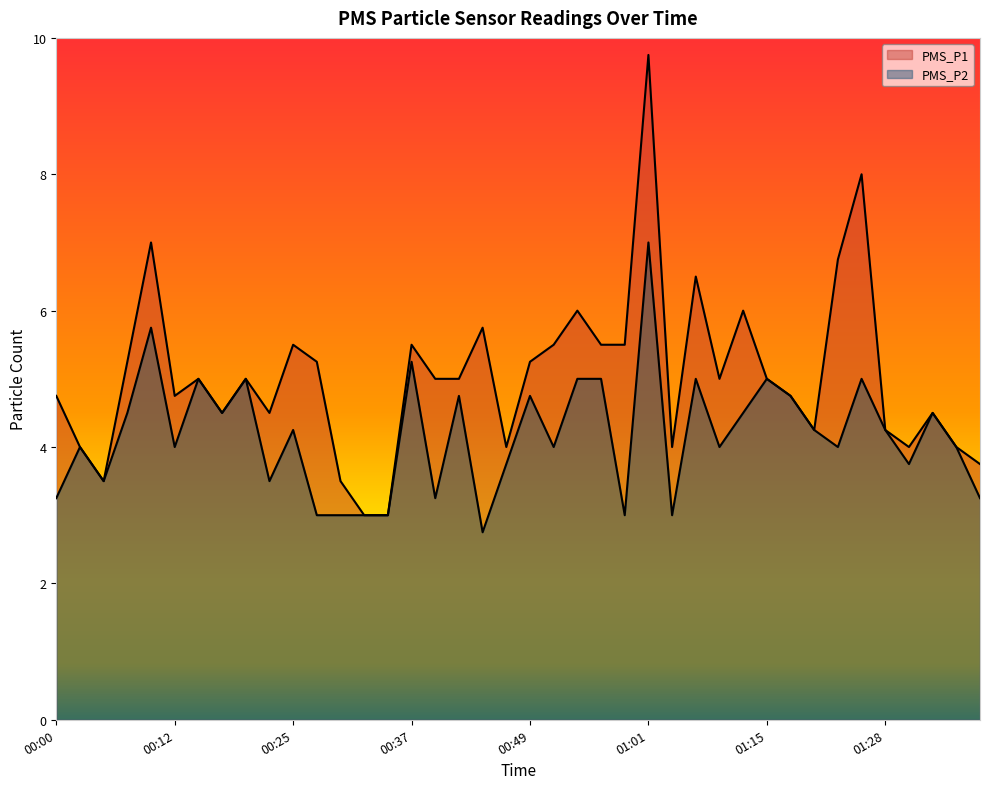

Reading left to right, what are all the values shown in this chart?

PMS_P1: 00:00=4.8	00:03=4.0	00:05=3.5	00:08=5.2	00:10=7.0	00:12=4.8	00:15=5.0	00:17=4.5	00:20=5.0	00:22=4.5	00:25=5.5	00:27=5.2	00:29=3.5	00:32=3.0	00:34=3.0	00:37=5.5	00:39=5.0	00:42=5.0	00:44=5.8	00:46=4.0	00:49=5.2	00:51=5.5	00:54=6.0	00:56=5.5	00:59=5.5	01:01=9.8	01:03=4.0	01:06=6.5	01:09=5.0	01:12=6.0	01:15=5.0	01:17=4.8	01:20=4.2	01:22=6.8	01:25=8.0	01:28=4.2	01:31=4.0	01:33=4.5	01:35=4.0	01:38=3.8
PMS_P2: 00:00=3.2	00:03=4.0	00:05=3.5	00:08=4.5	00:10=5.8	00:12=4.0	00:15=5.0	00:17=4.5	00:20=5.0	00:22=3.5	00:25=4.2	00:27=3.0	00:29=3.0	00:32=3.0	00:34=3.0	00:37=5.2	00:39=3.2	00:42=4.8	00:44=2.8	00:46=3.8	00:49=4.8	00:51=4.0	00:54=5.0	00:56=5.0	00:59=3.0	01:01=7.0	01:03=3.0	01:06=5.0	01:09=4.0	01:12=4.5	01:15=5.0	01:17=4.8	01:20=4.2	01:22=4.0	01:25=5.0	01:28=4.2	01:31=3.8	01:33=4.5	01:35=4.0	01:38=3.2